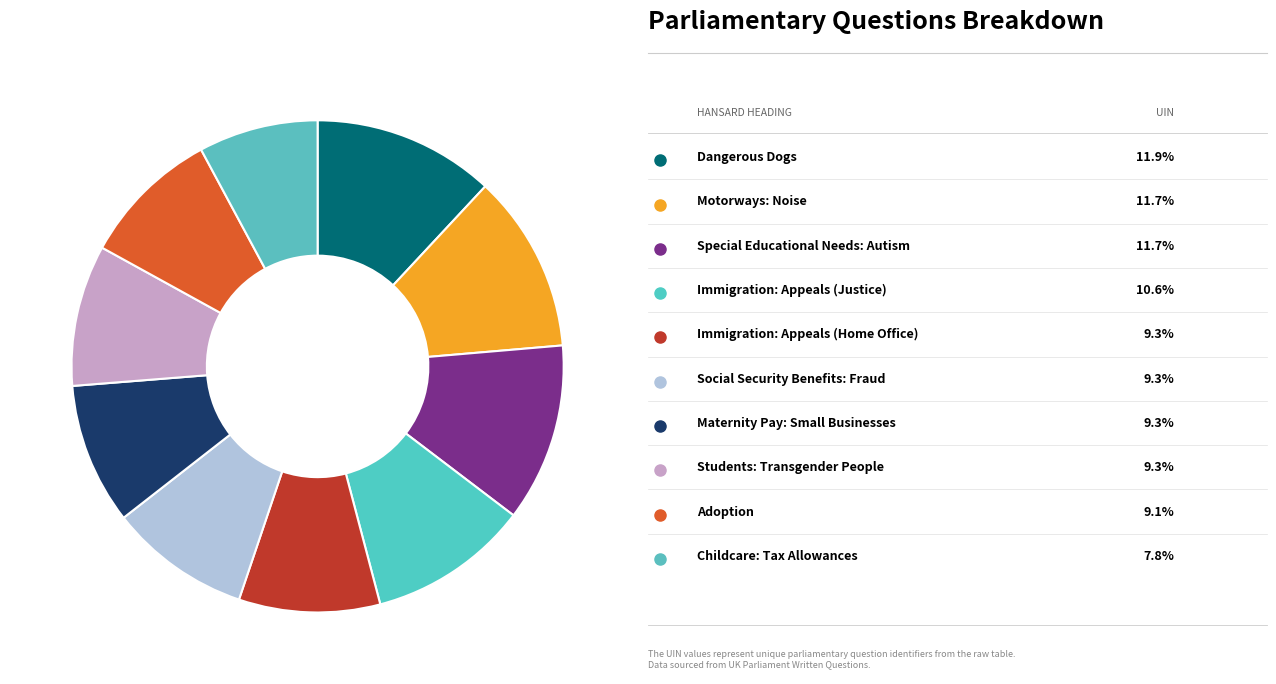

What is the smallest slice in the pie chart?

Childcare: Tax Allowances